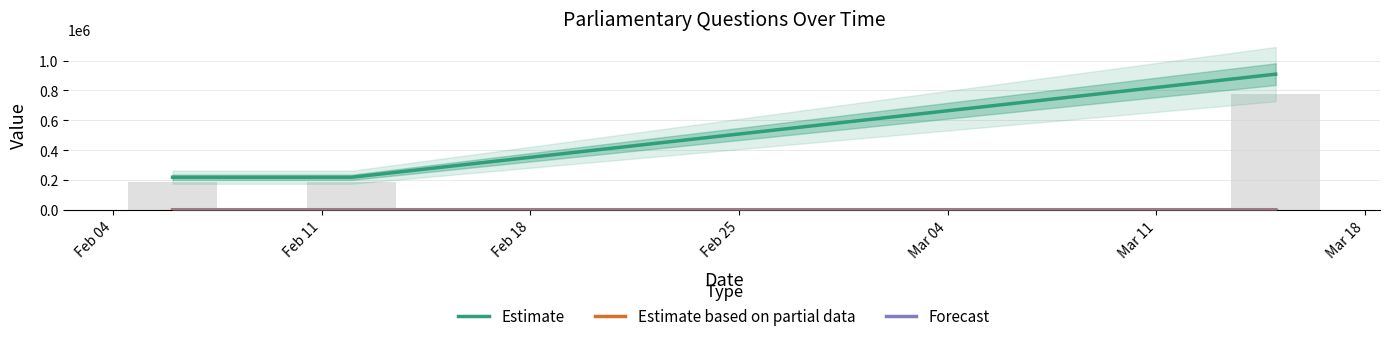

Is the value of Estimate at Feb 18 greater than the value of Estimate based on partial data at Feb 11?

Yes